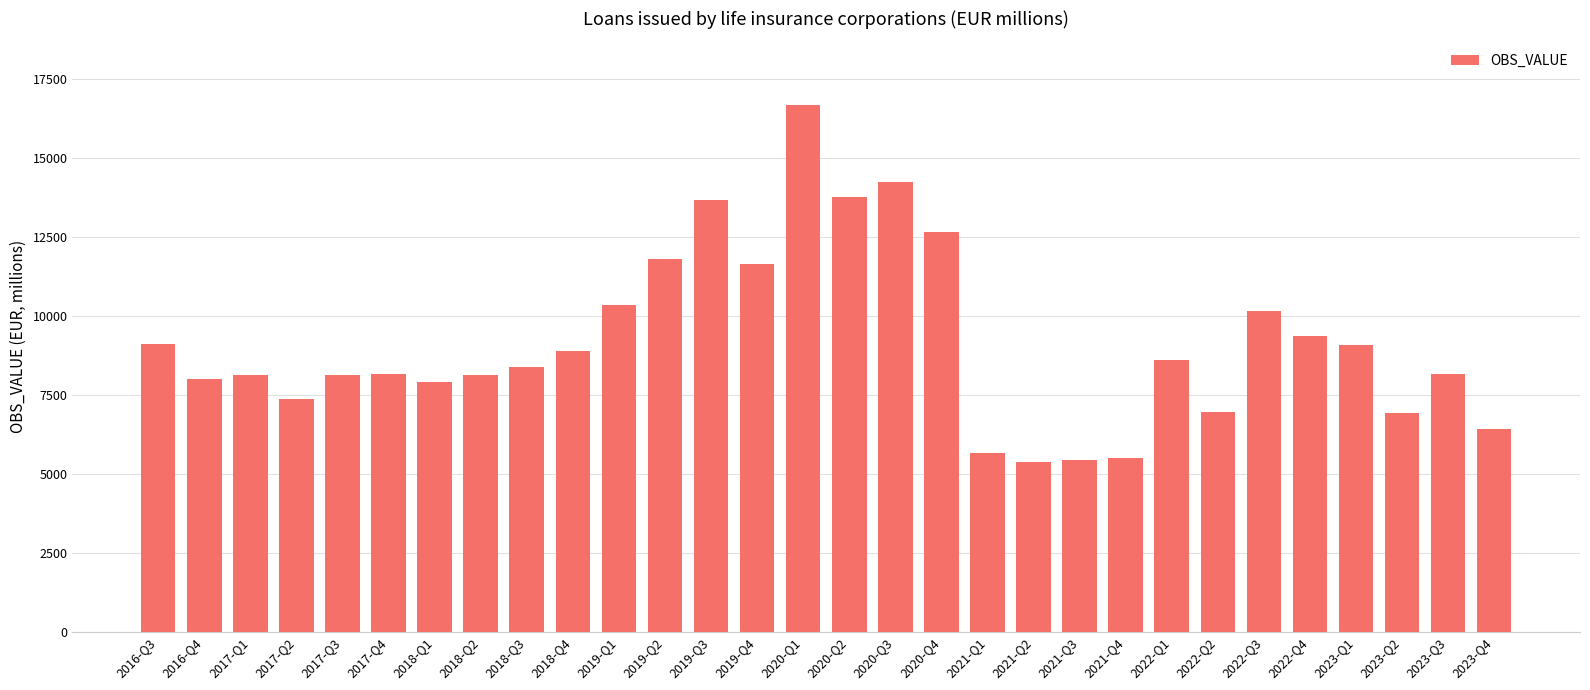

Which category has the highest value across all series?

2020-Q1